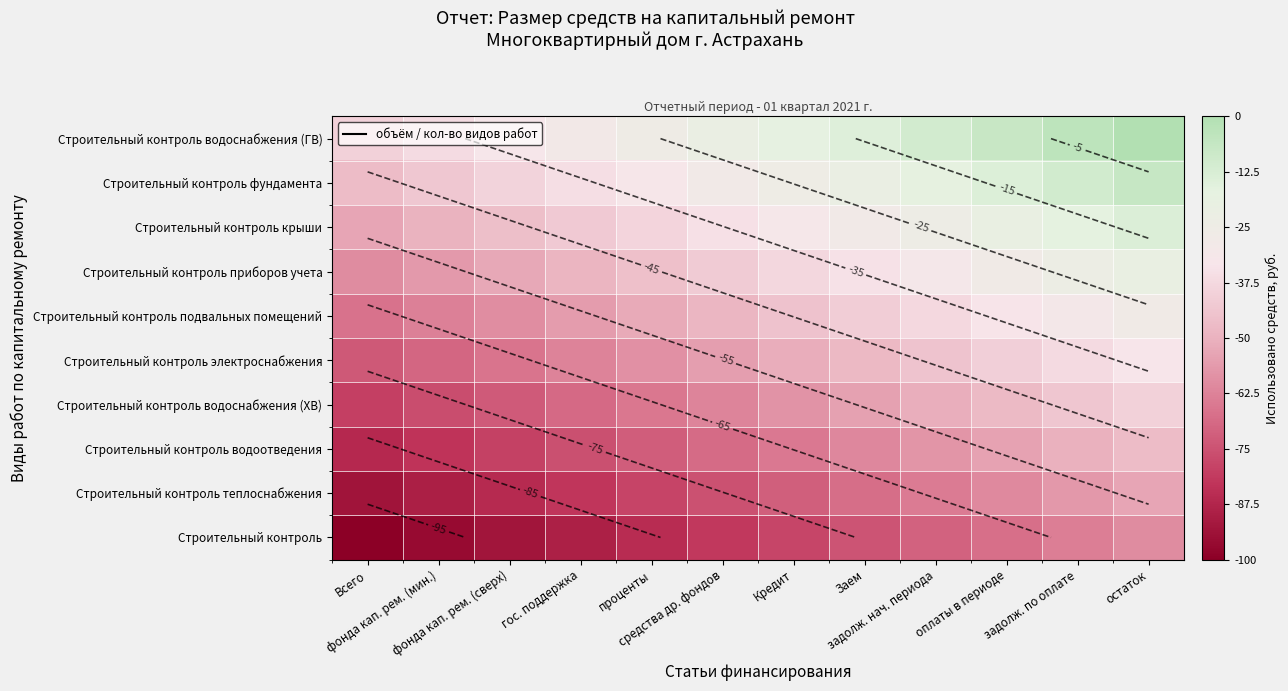

What is the difference between the Строительный контроль приборов учета values at гос. поддержка and остаток?

29.1